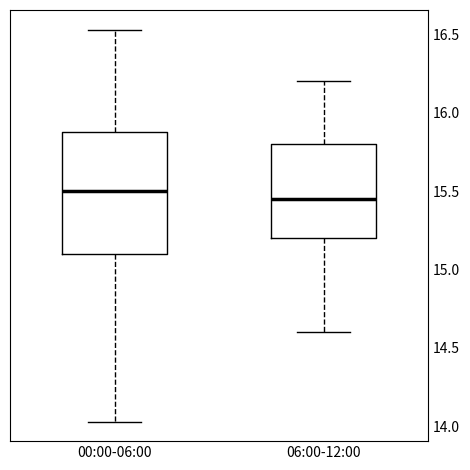

Reading left to right, read every box against the y-axis: the position of its median line, the range the box covers, and the ends of its whiskers. The values are not printed on the chart, so give them approximately, as read against the axis.

00:00-06:00: median 15.50, box 15.10 to 15.90, whiskers 14.05 to 16.55
06:00-12:00: median 15.45, box 15.20 to 15.80, whiskers 14.60 to 16.20